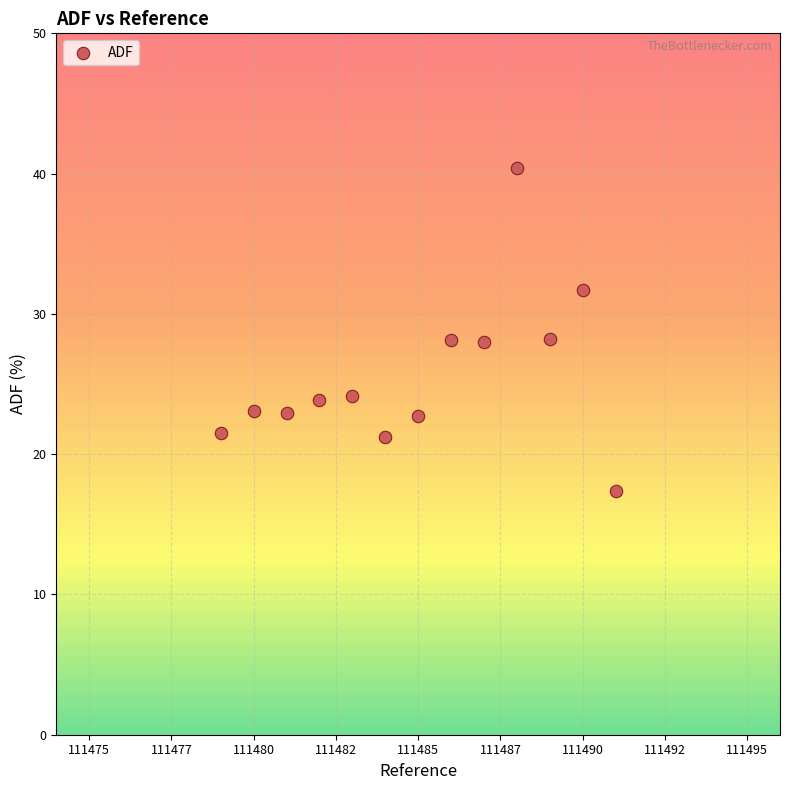

What is the range of X values (max minus min)?

12.0